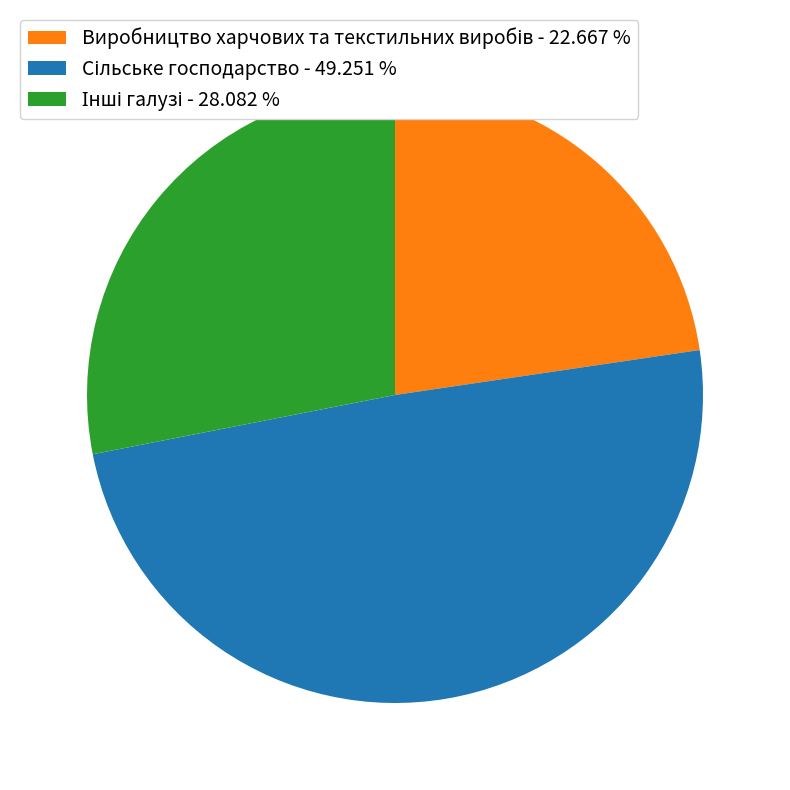

How many slices are in this pie chart?

3